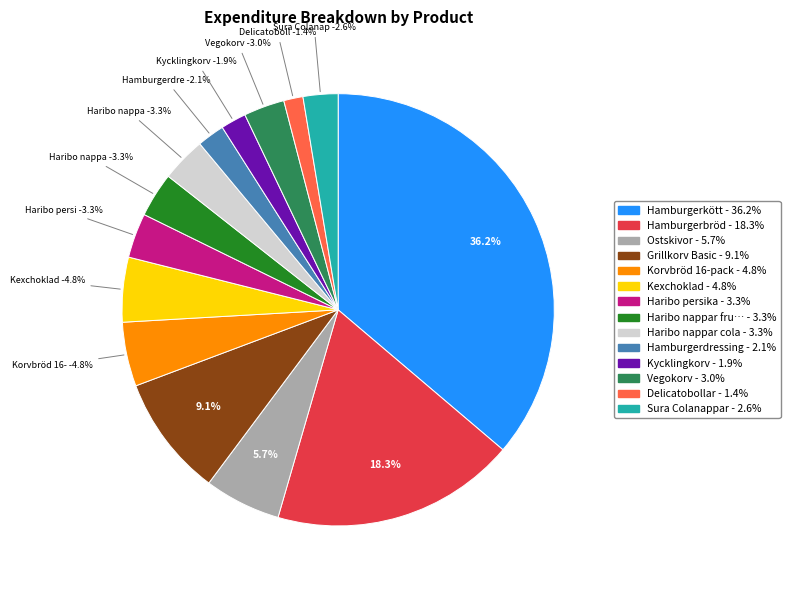

What percentage is NOT represented by Grillkorv Basic?

90.9%